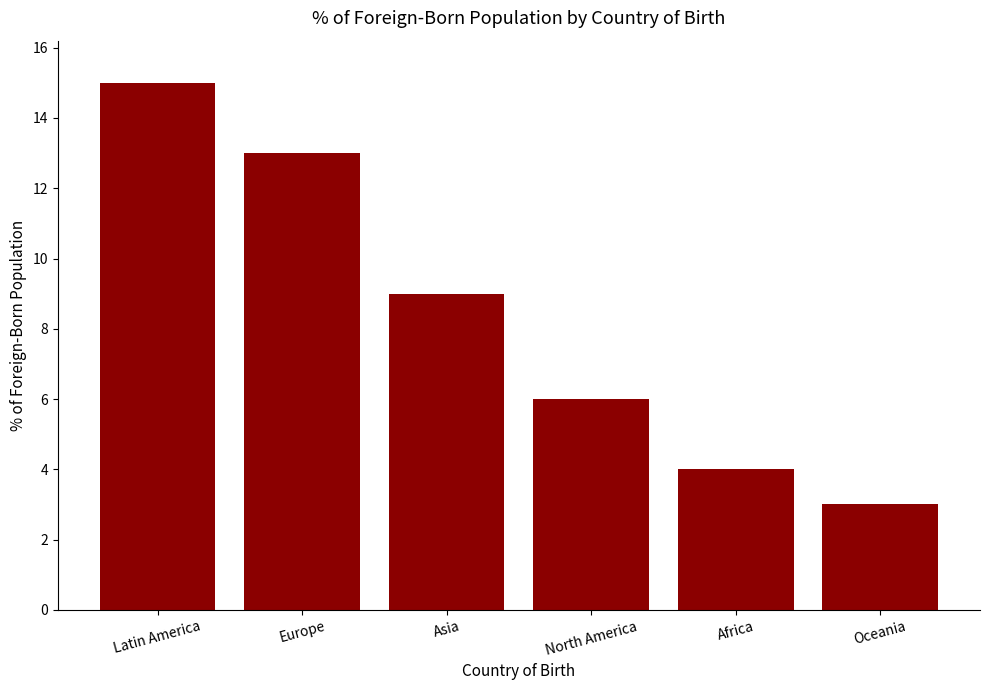

Which has a higher value, Africa or Asia?

Asia